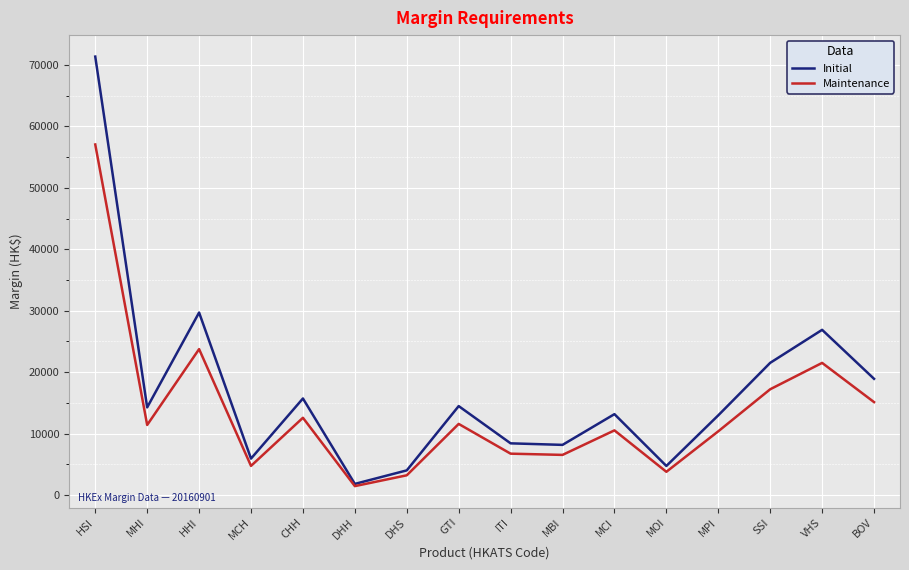

Where is Initial nearest to the value 36585?

HHI